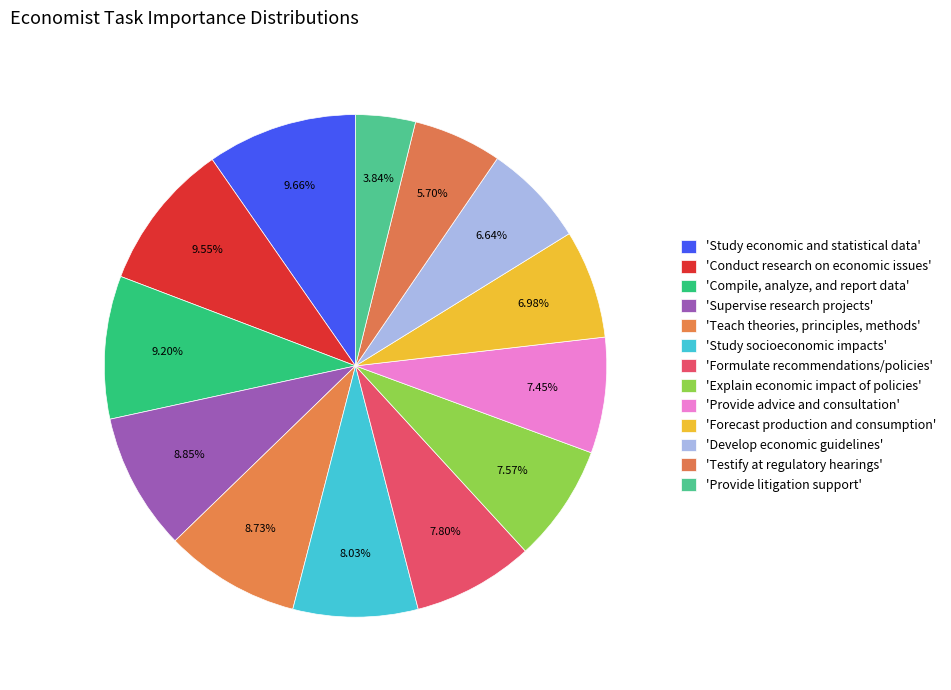

Count the number of slices in the pie.

13